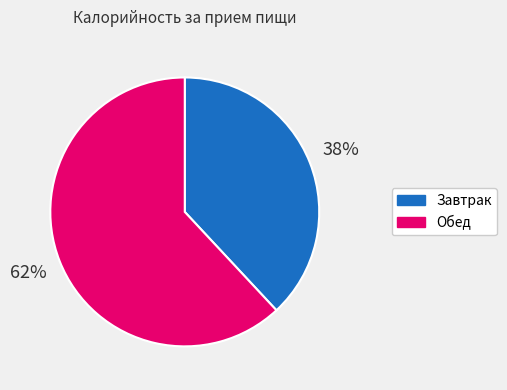

How many segments does this pie chart have?

2